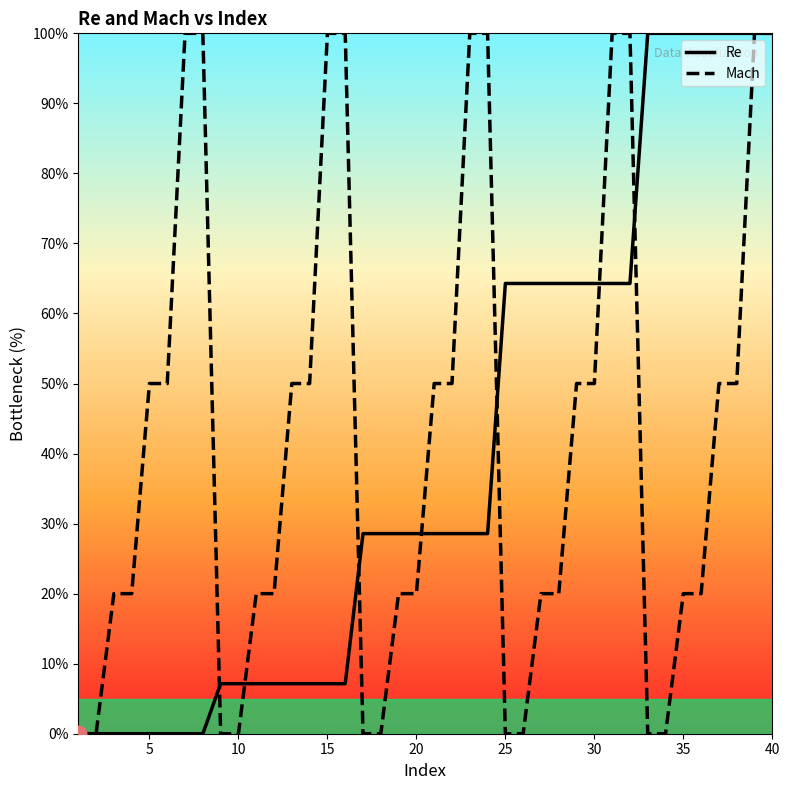

What is the greatest value displayed?

100.0